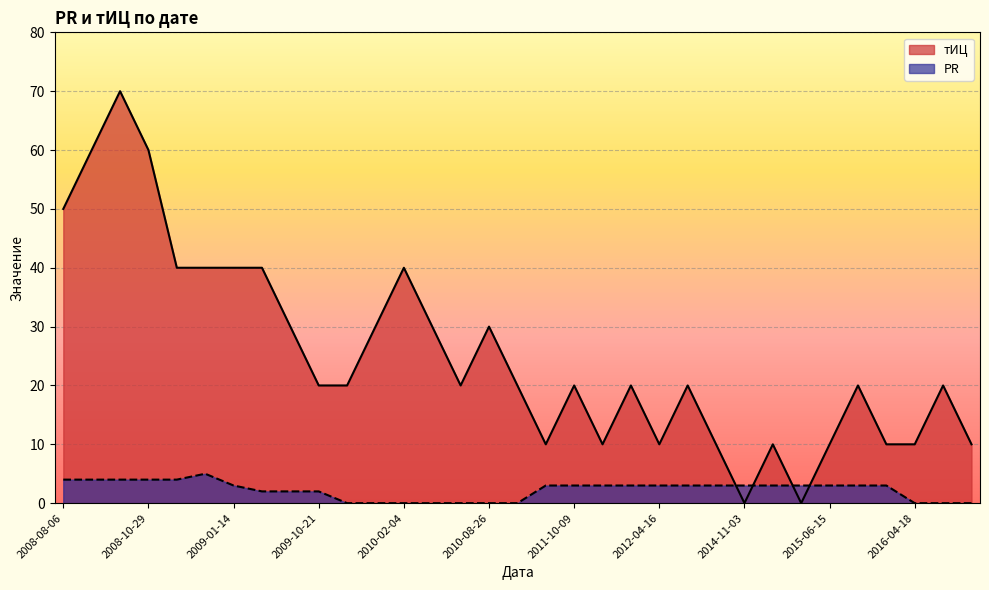

What is the value of the тИЦ point at the 16th from the left?

30